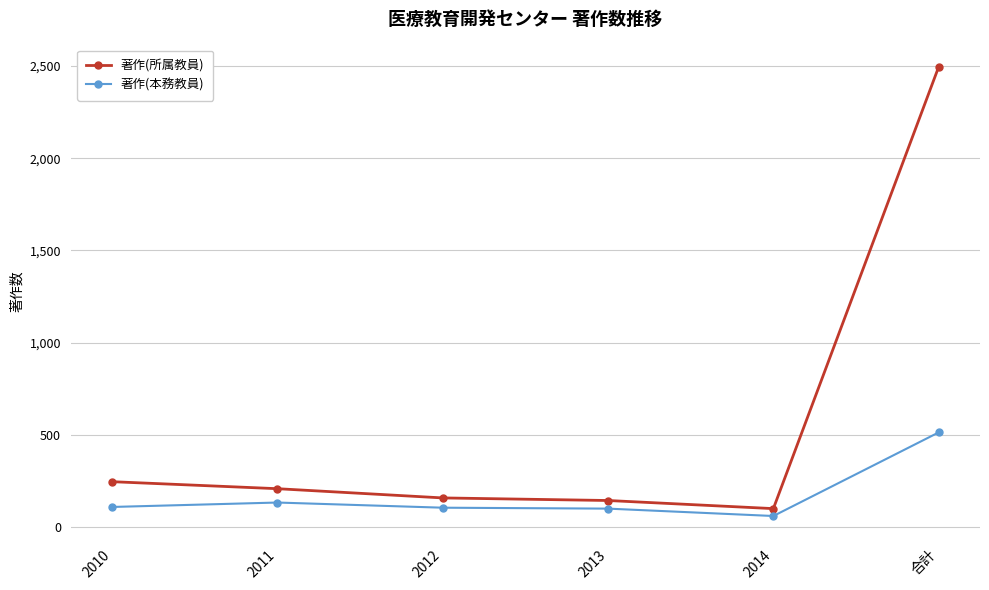

Does the chart display data point markers on the line(s)?

Yes